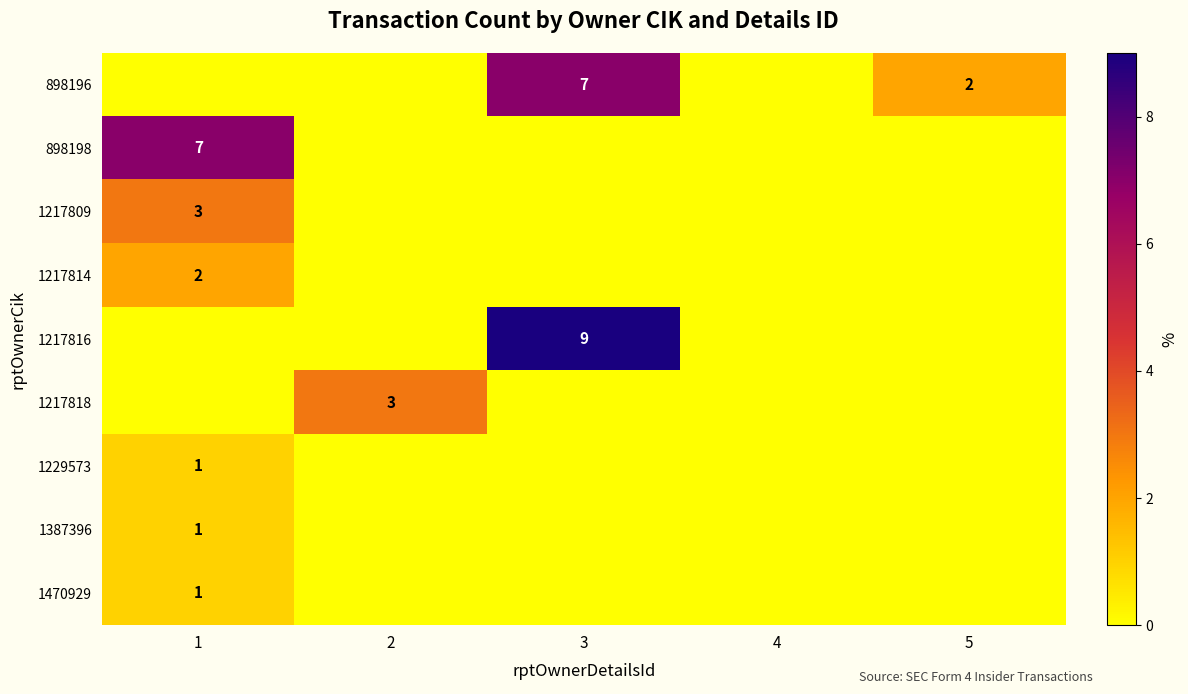

True or false: 1217814 has a value of 2 at 1.

True